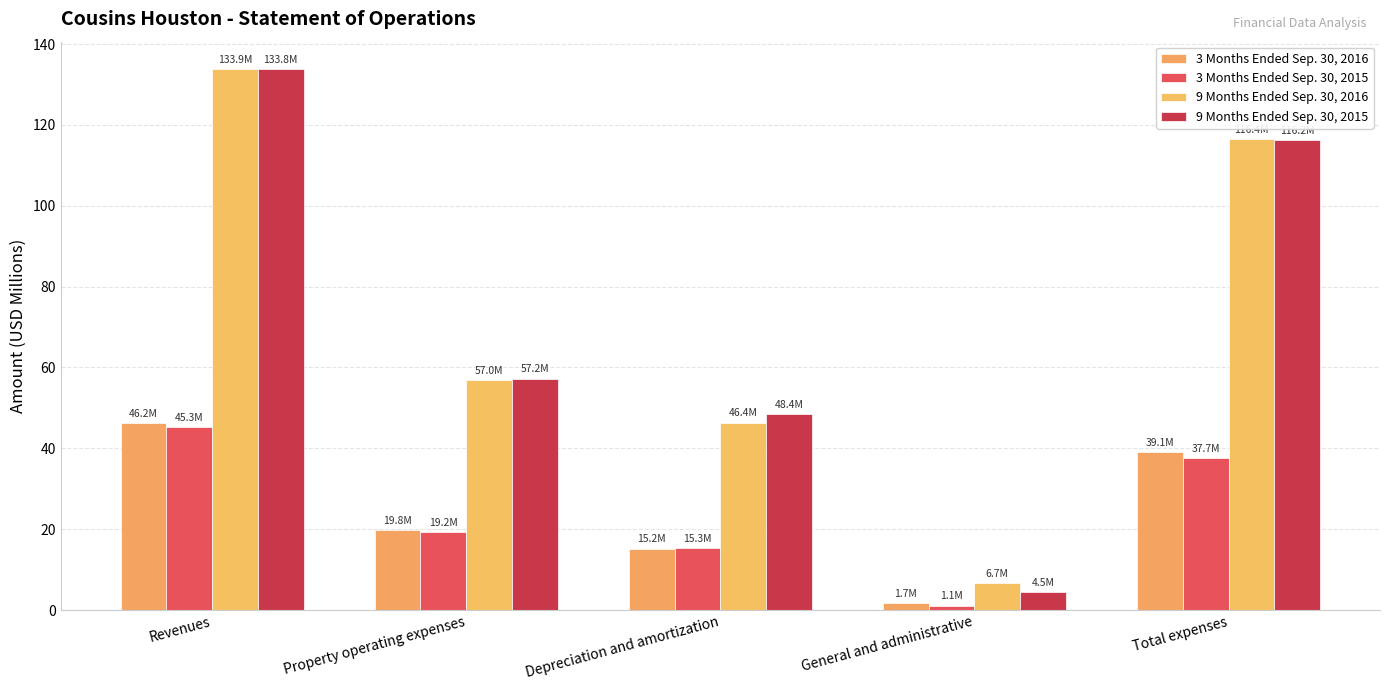

What is the total value across all series at Property operating expenses?

153.1